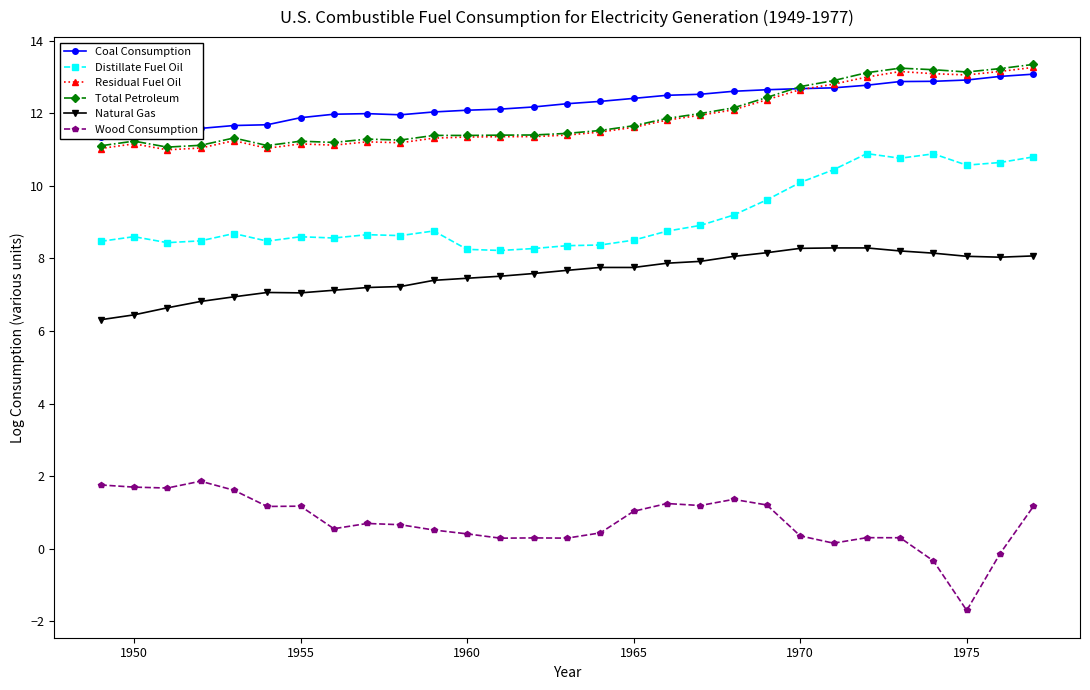

Which series has the largest total across all categories?

Coal Consumption